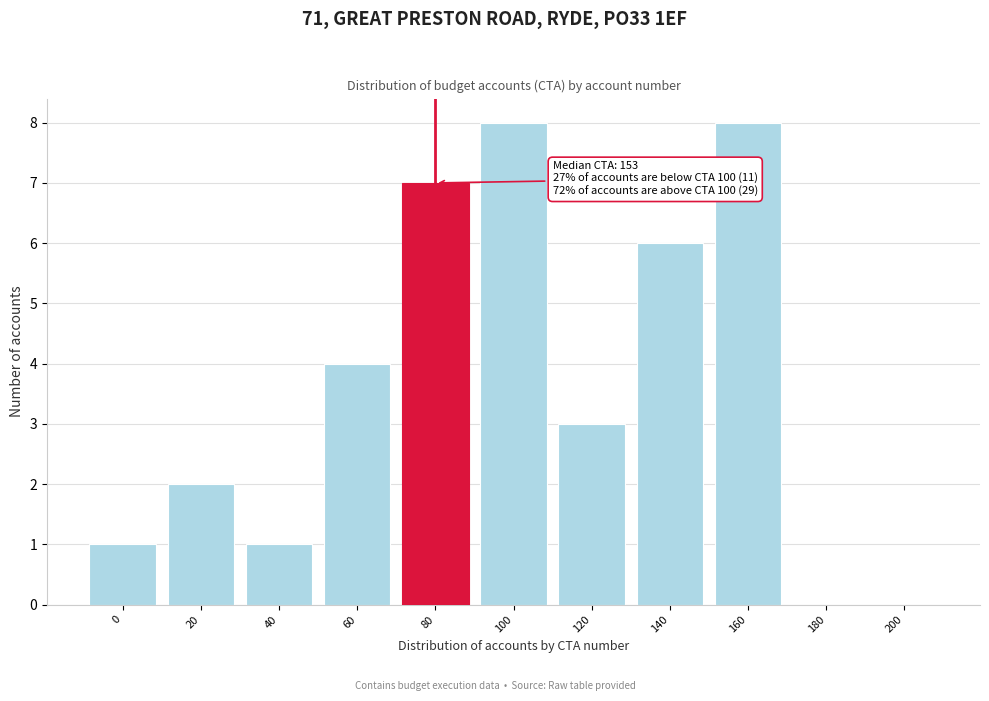

Reading left to right, extract all data points from this chart.

0=1	20=2	40=1	60=4	80=7	100=8	120=3	140=6	160=8	180=0	200=0